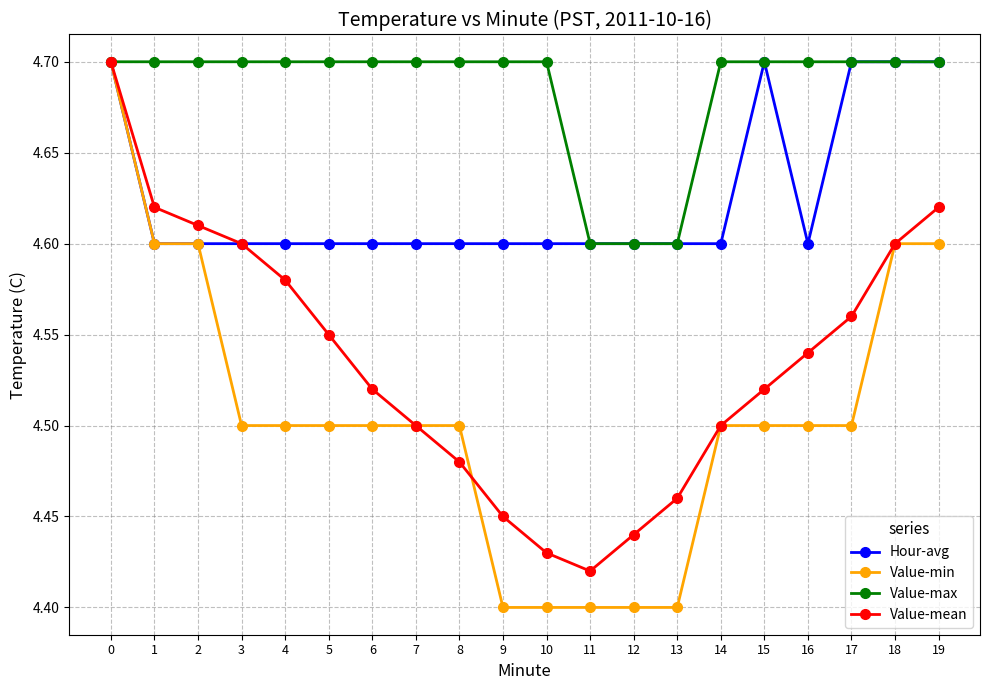

True or false: Value-mean has more than 2 interior local peaks.

False